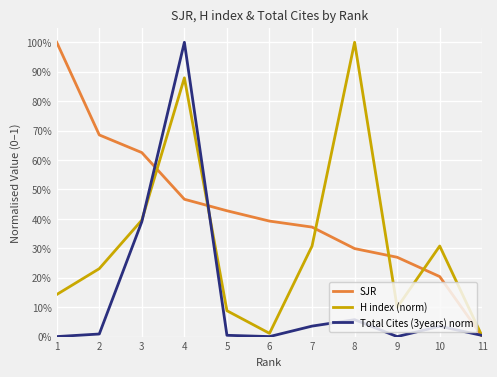

What are all the series names shown in the legend?

SJR, H index (norm), Total Cites (3years) norm